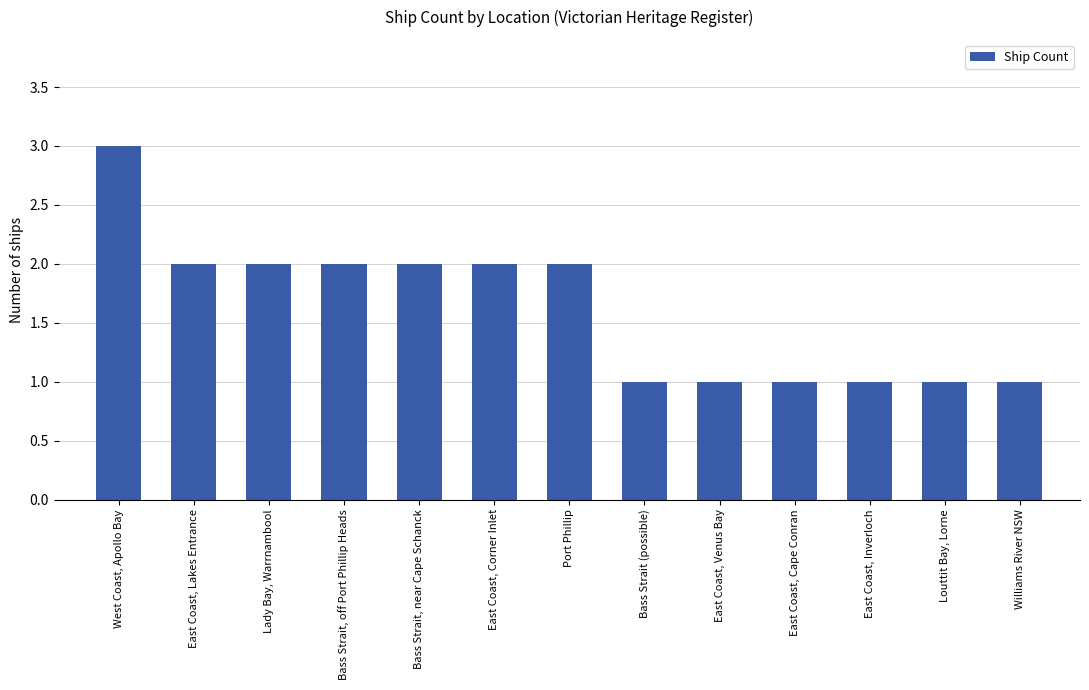

What is the maximum value shown in the chart?

3